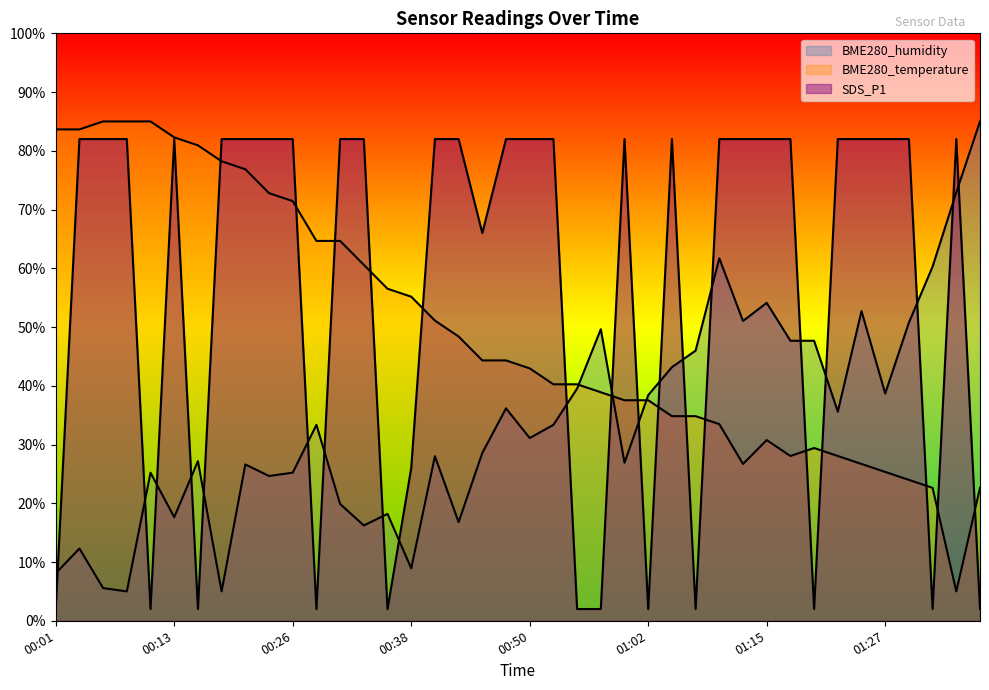

The value of BME280_humidity at 00:50 is 9.6. True or false?

False